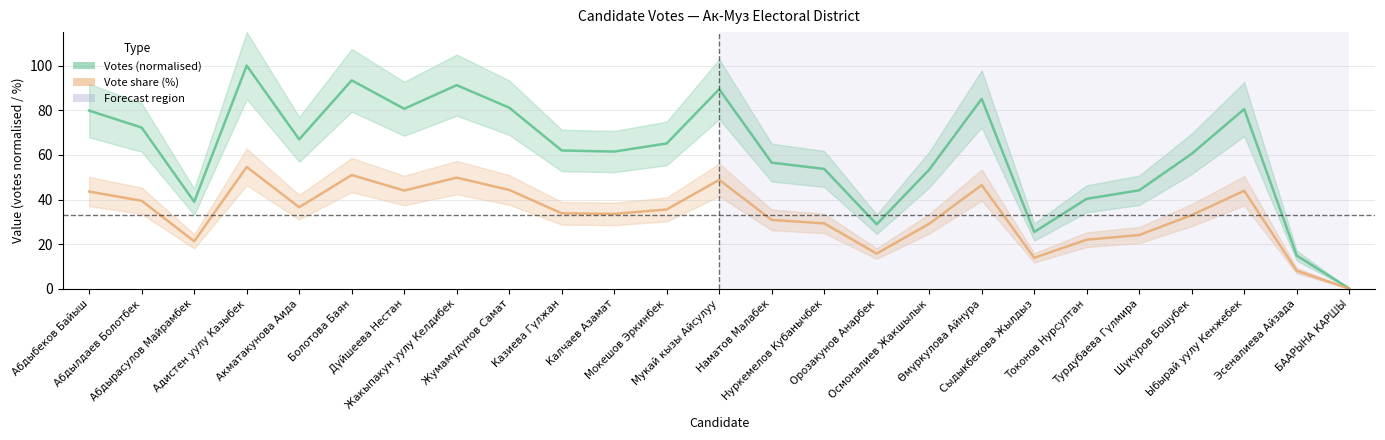

What is the label of the 24th point from the left?

Эсеналиева Айзада